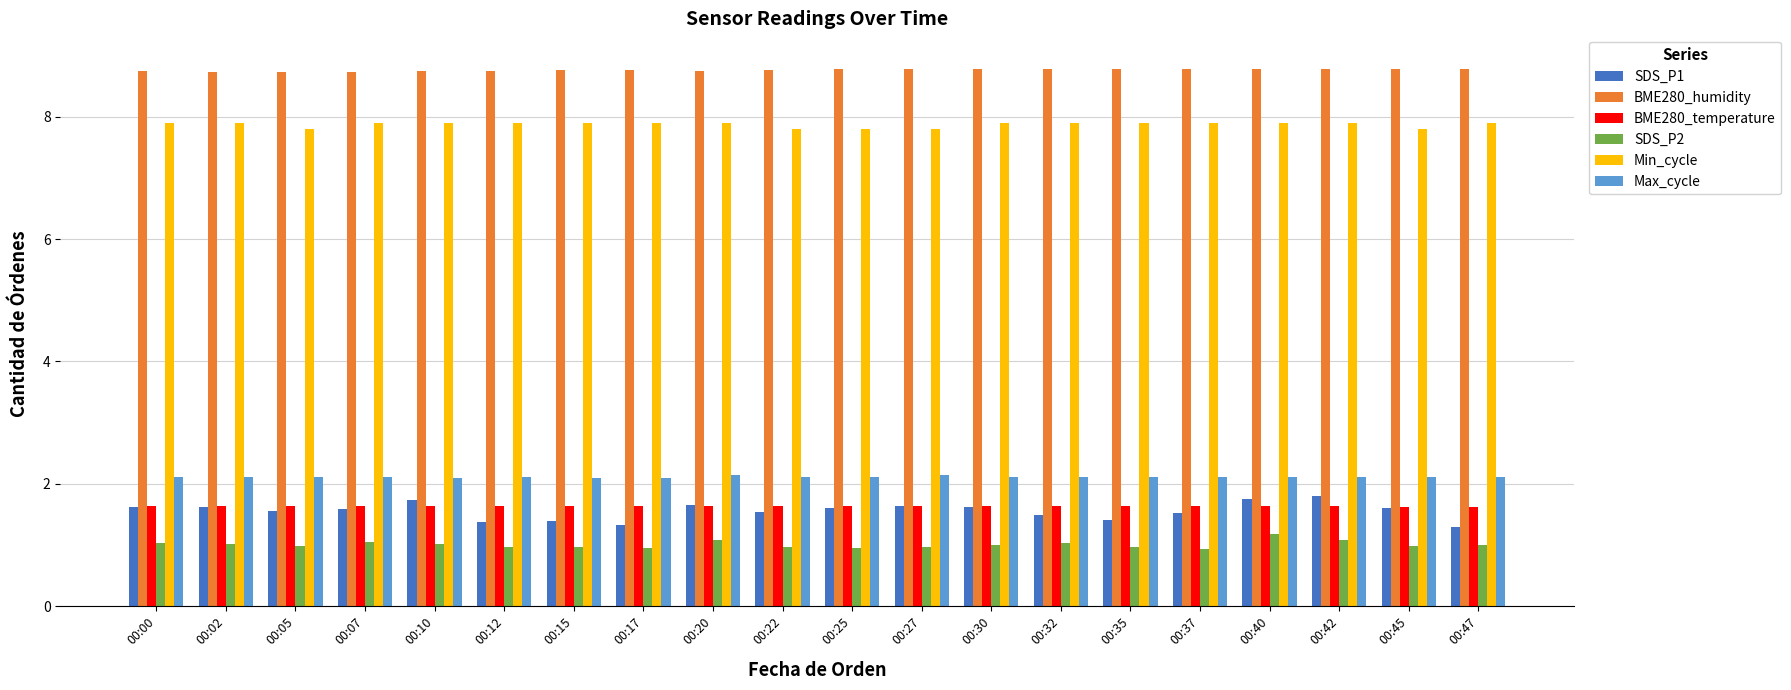

What is the value of the Min_cycle bar at the 6th from the left?

7.9